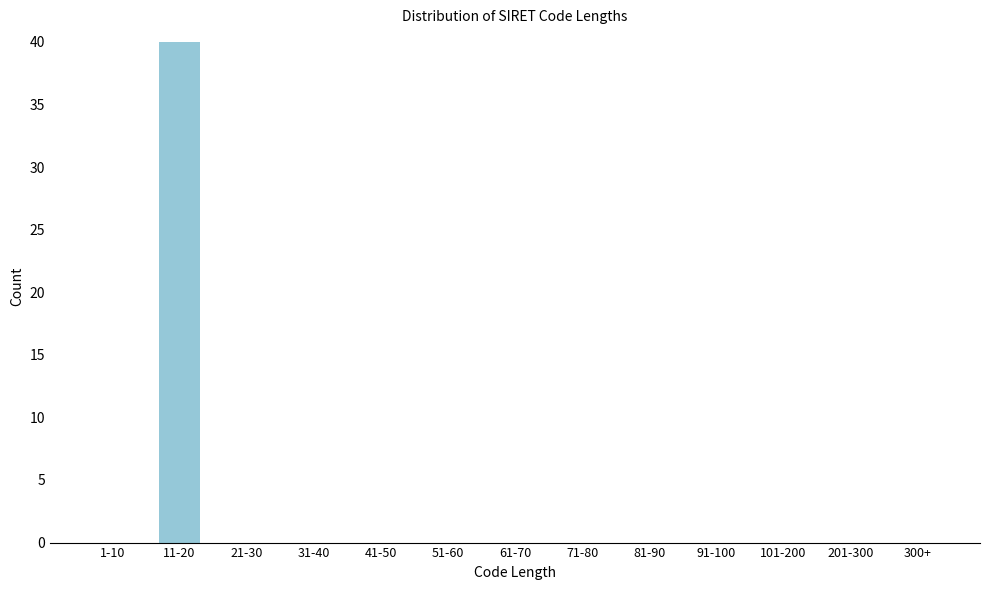

Reading left to right, what are all the values shown in this chart?

1-10=0	11-20=40	21-30=0	31-40=0	41-50=0	51-60=0	61-70=0	71-80=0	81-90=0	91-100=0	101-200=0	201-300=0	300+=0